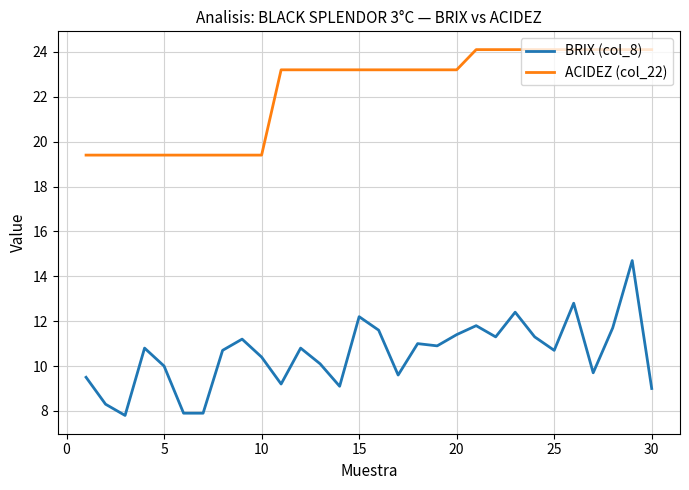

What are all the series names shown in the legend?

BRIX (col_8), ACIDEZ (col_22)